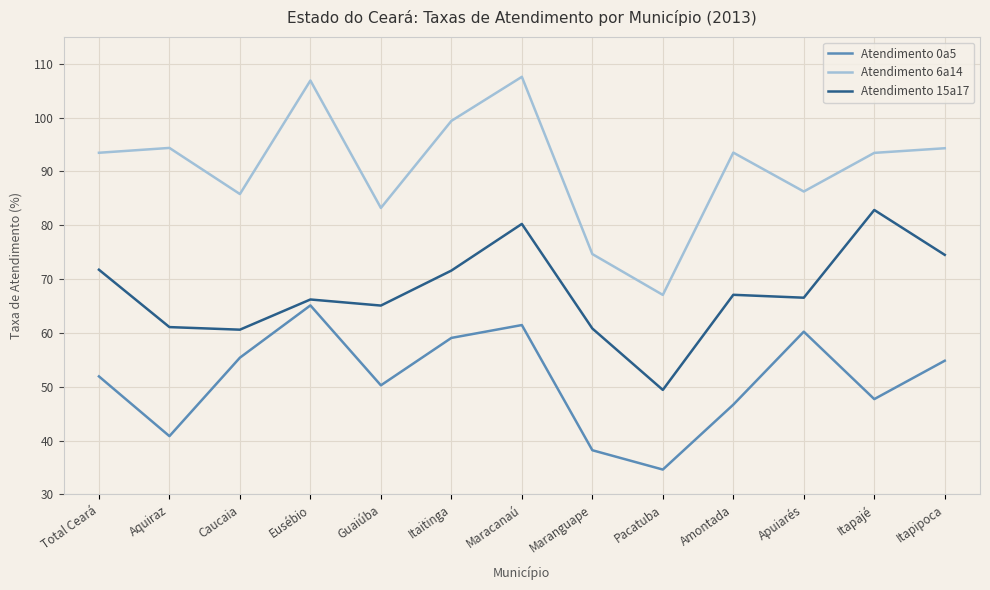

The value of Atendimento 6a14 at Itapipoca is 125.8. True or false?

False